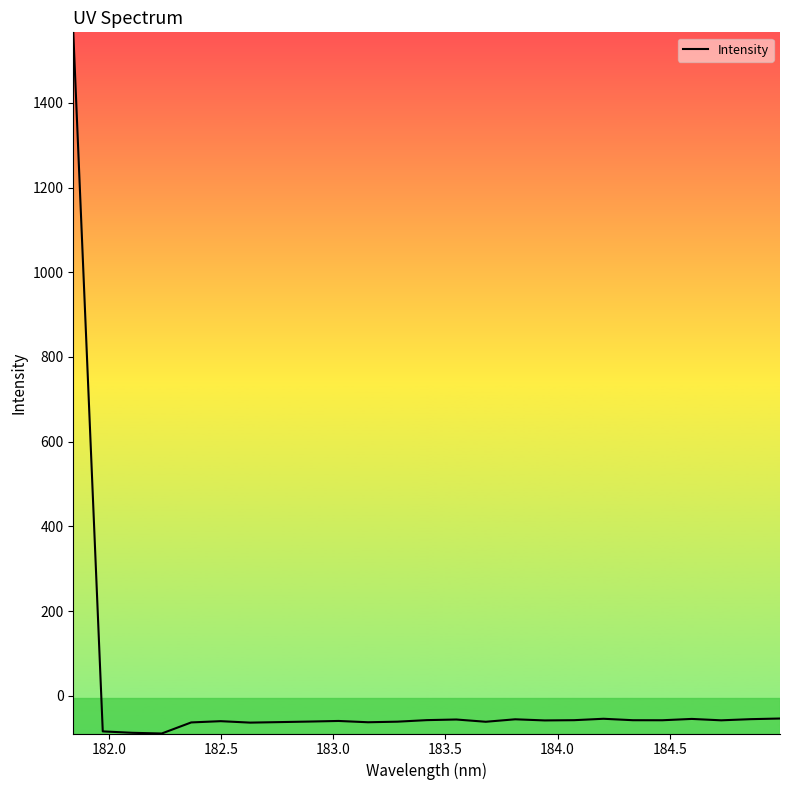

What is the difference between the maximum and minimum values?

1654.9